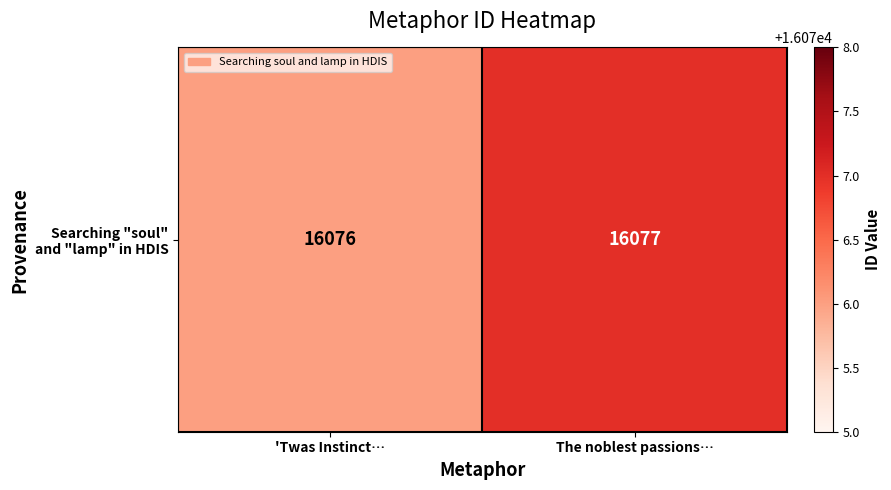

Is it true that the value at The noblest passions… is 7695?

False